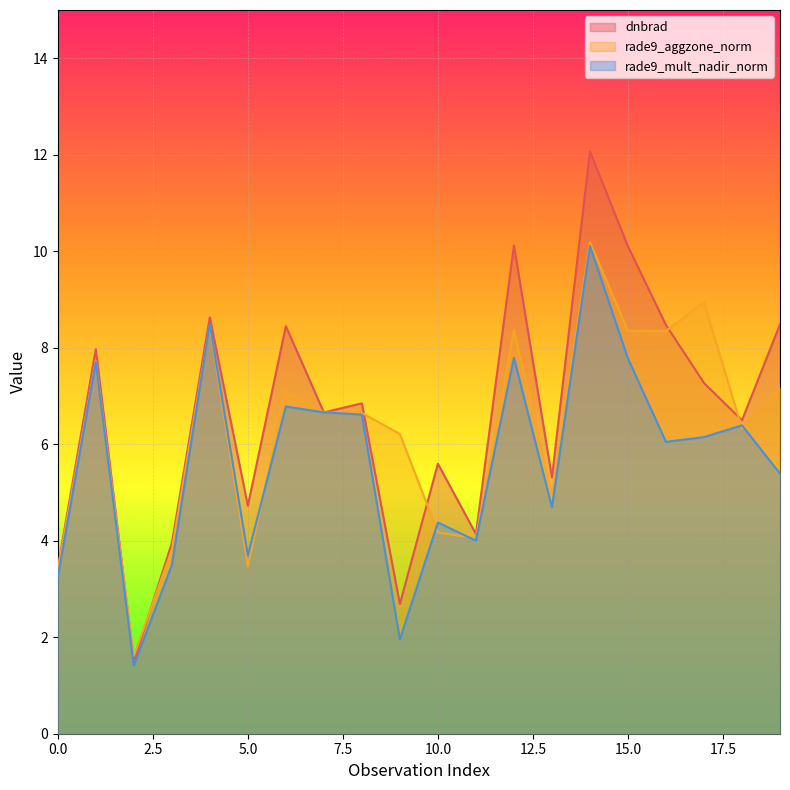

True or false: rade9_aggzone_norm and dnbrad cross at least once.

True